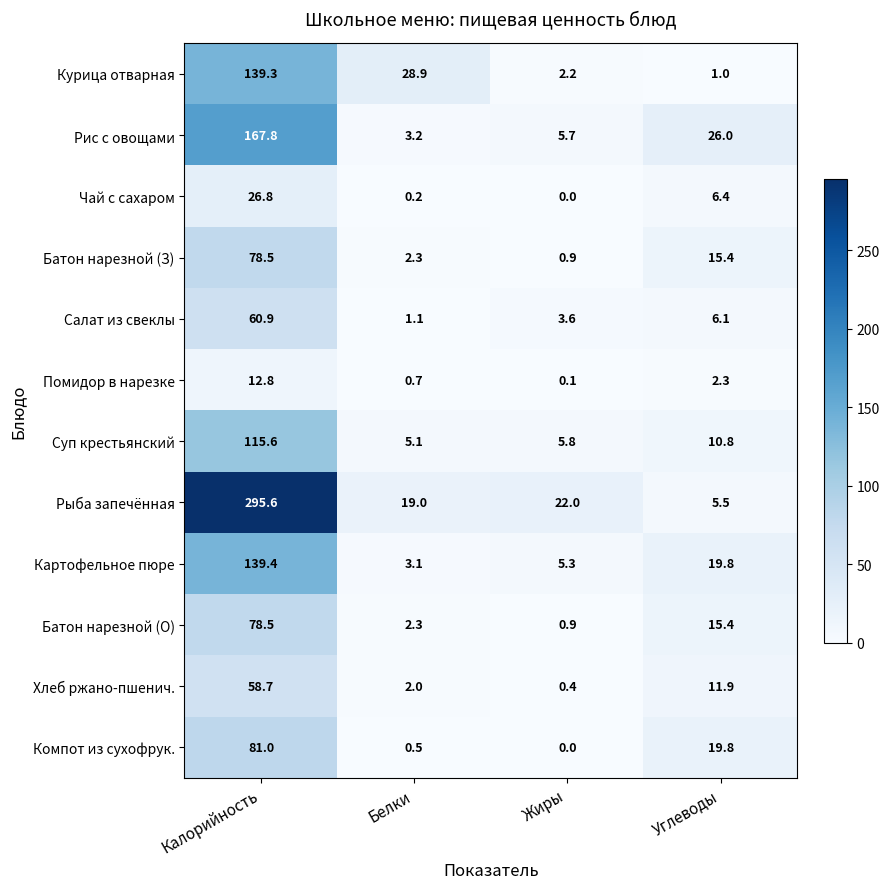

At which category is the sum across all series the highest?

Калорийность